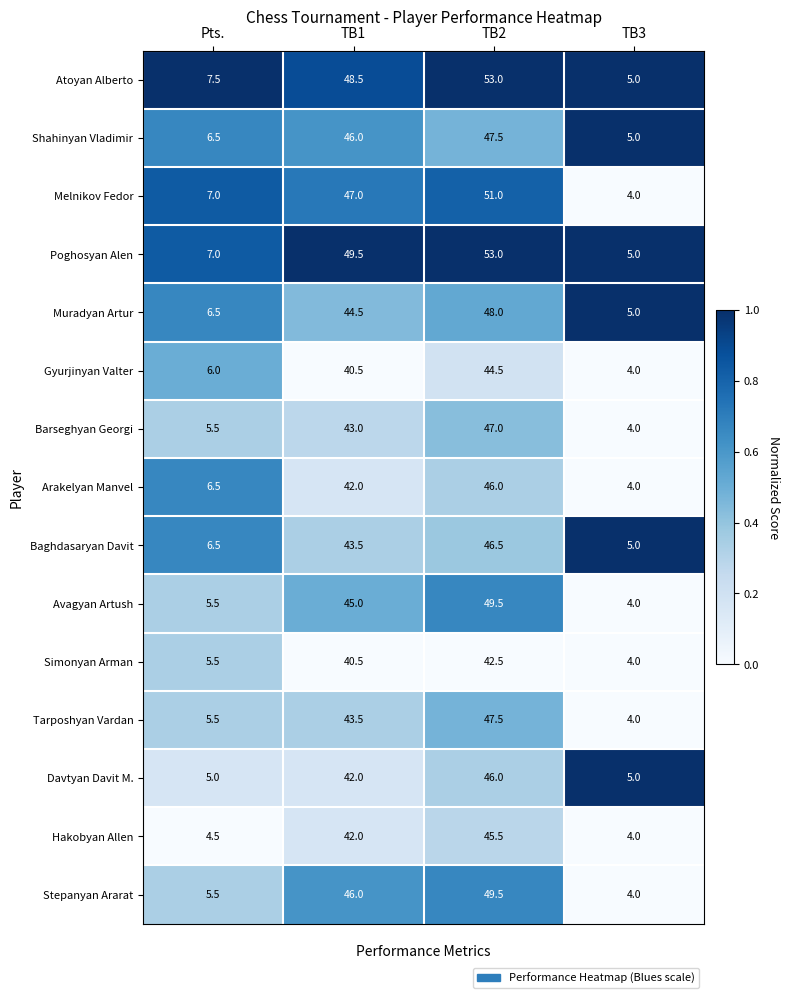

The value of Davtyan Davit M. at TB1 is 12.4. True or false?

False